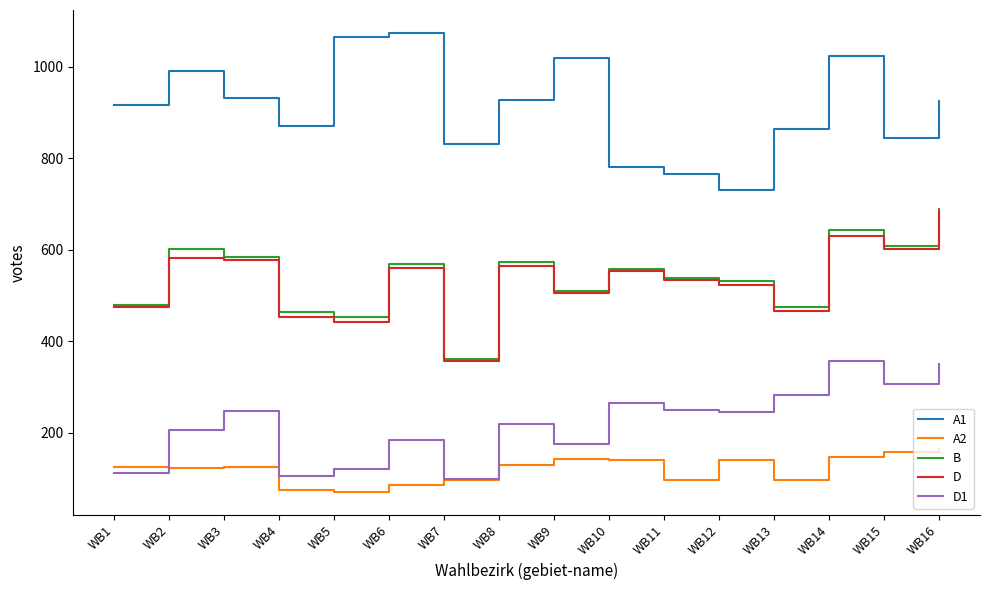

At which label does B reach its peak?

WB16